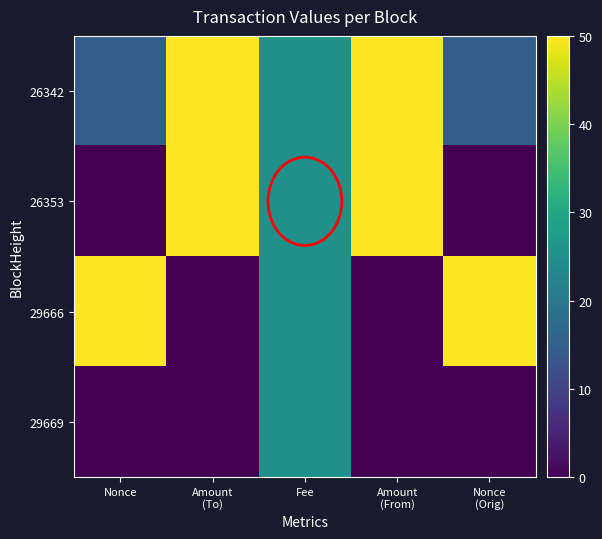

Rank the series by their maximum value, from lowest to highest.

29669, 26353, 26342, 29666